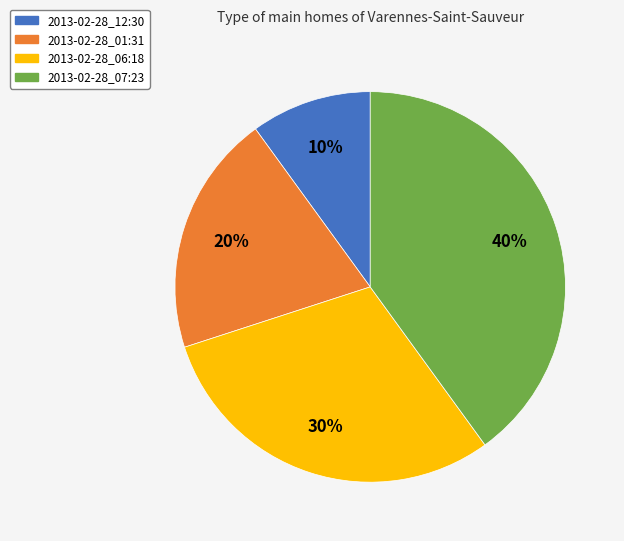

How many segments does this pie chart have?

4